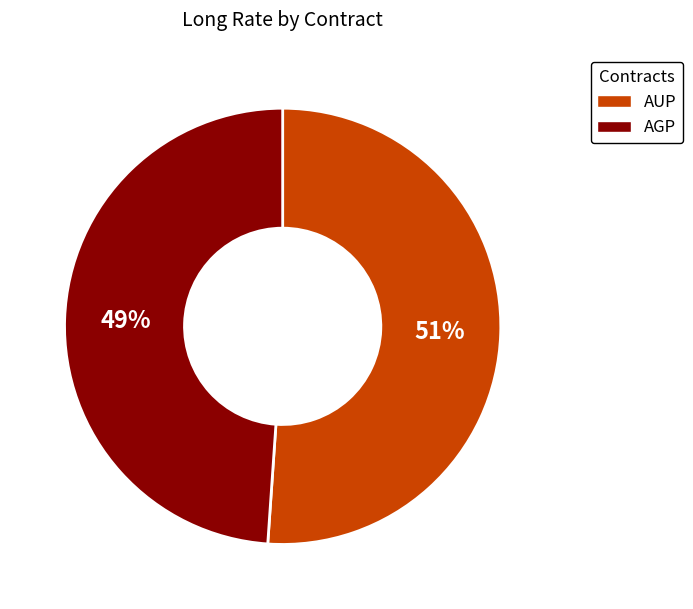

Which slice is the smallest?

AGP